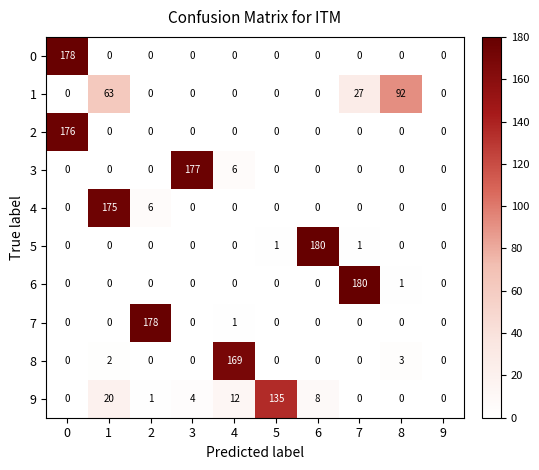

What is the greatest value displayed?

180